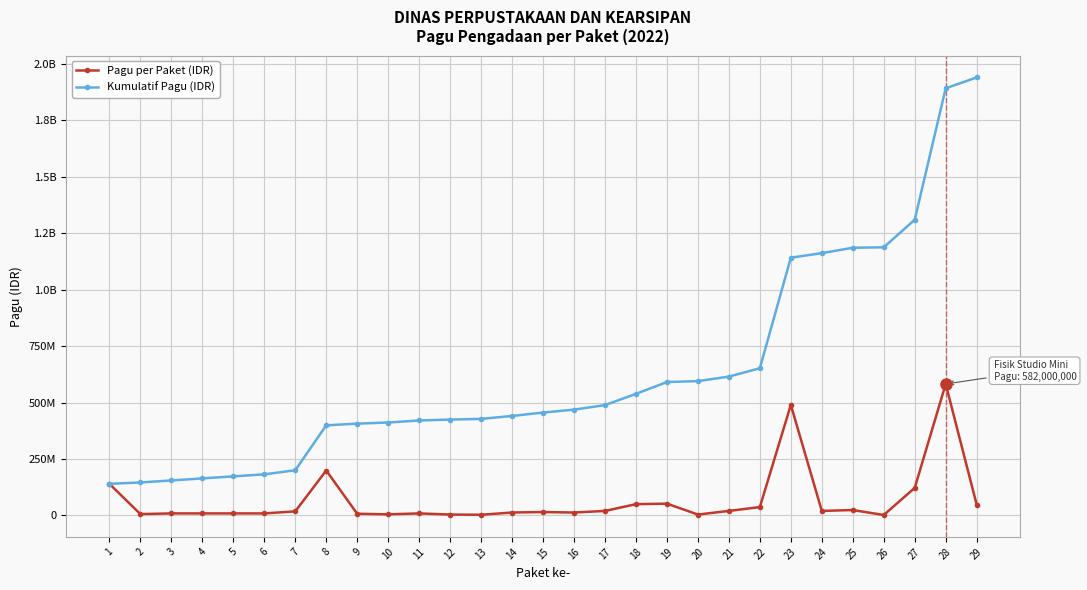

Does the chart have visible grid lines?

Yes